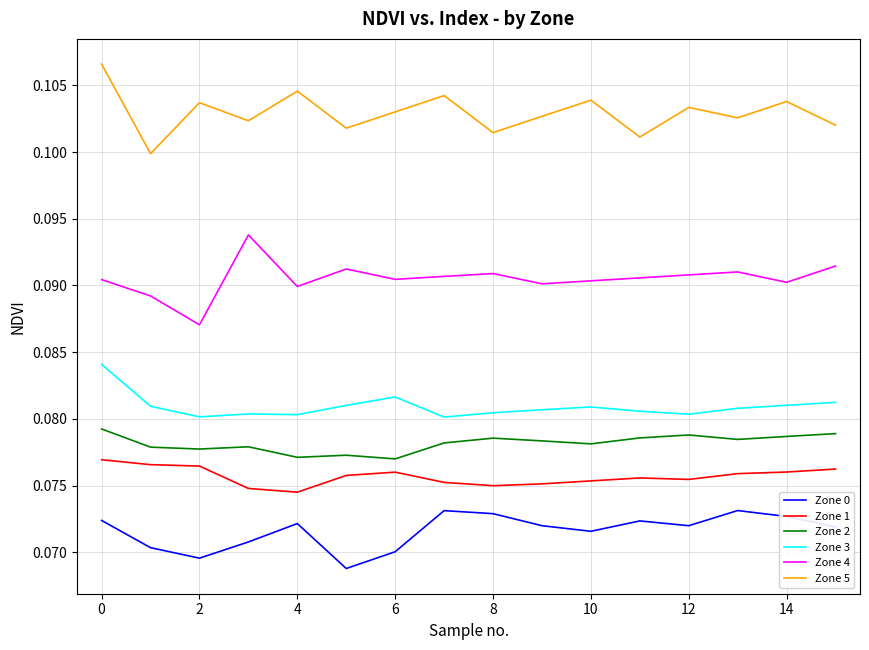

True or false: Zone 5 and Zone 1 cross at least once.

False